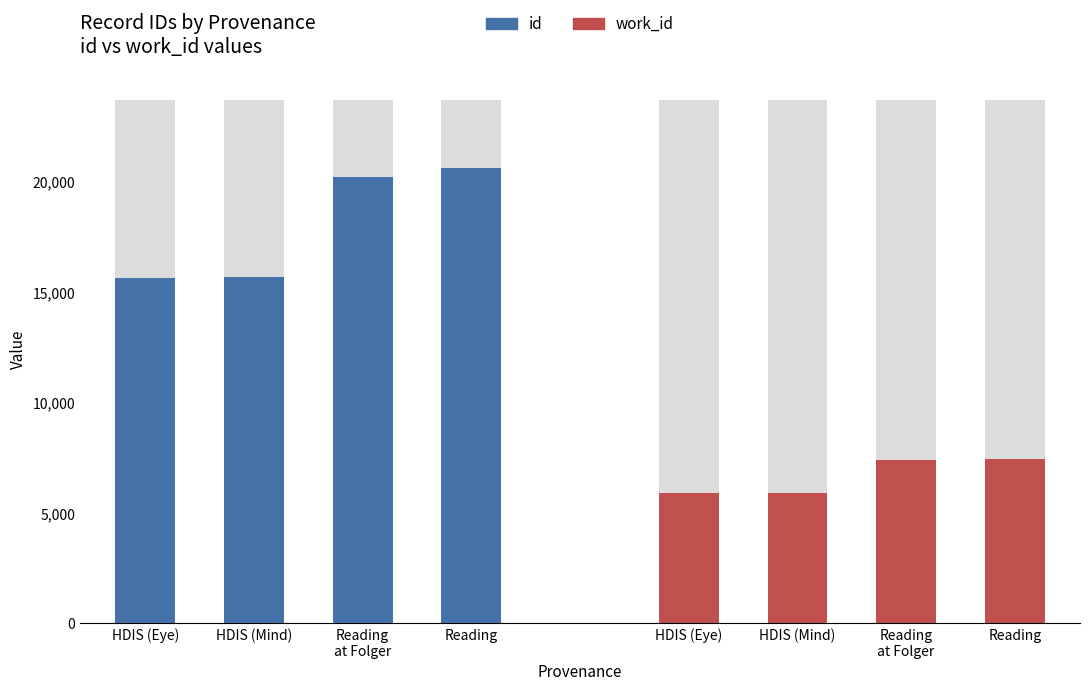

Reading left to right, list all the values displayed in this chart.

id: 15646	15696	20205	20625
work_id: 5892	5920	7391	7434